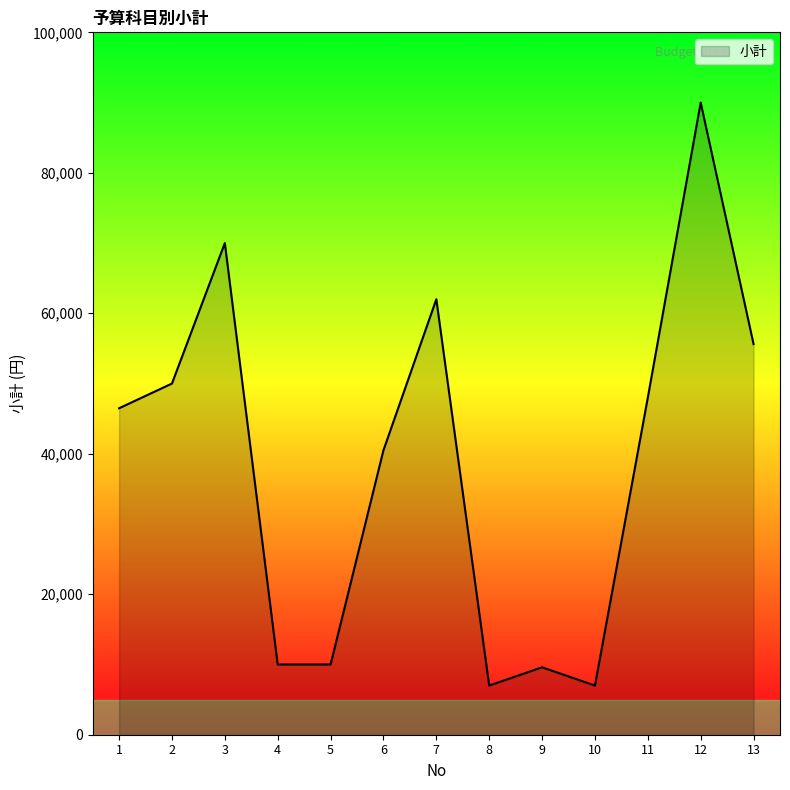

Is it true that the value at 13 is 86642?

False